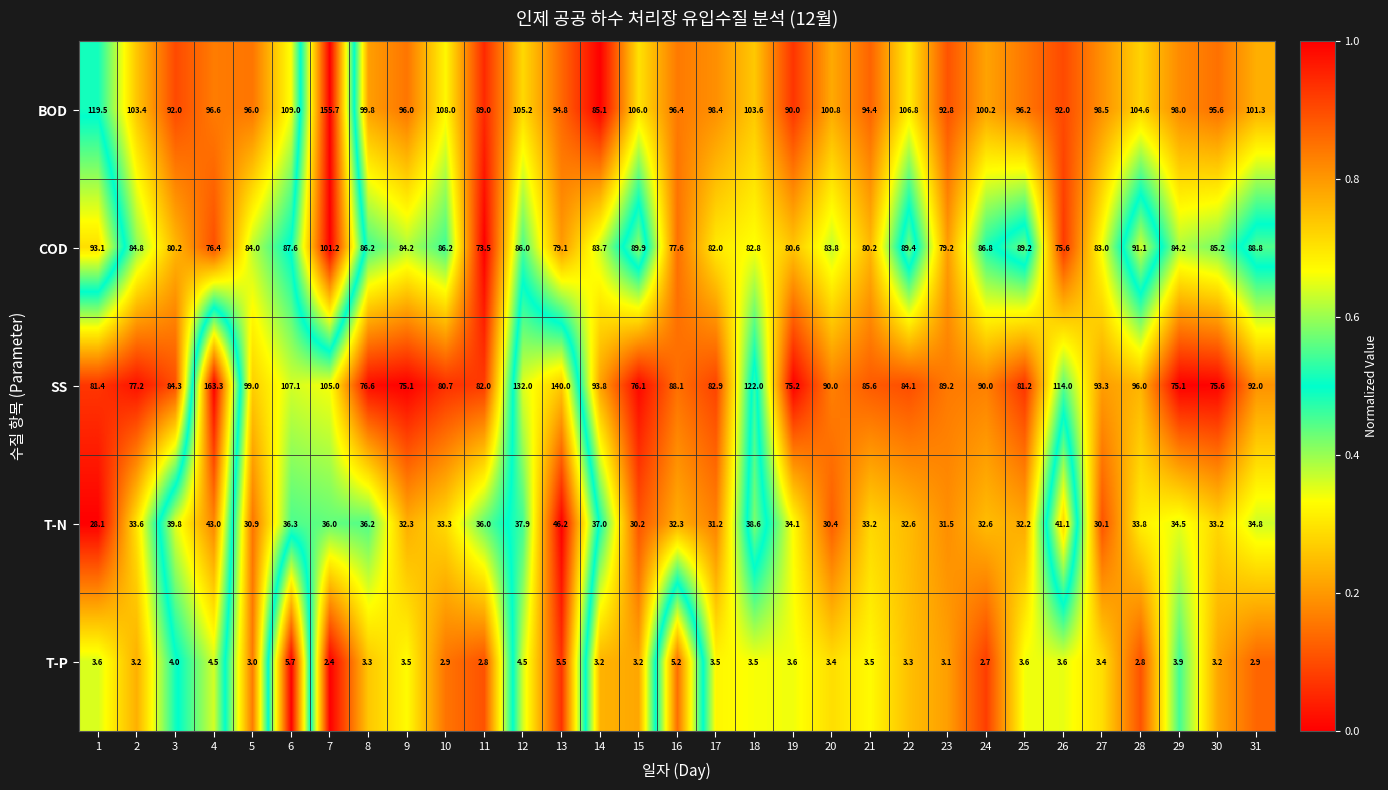

Which category has the highest value in the BOD series?

7